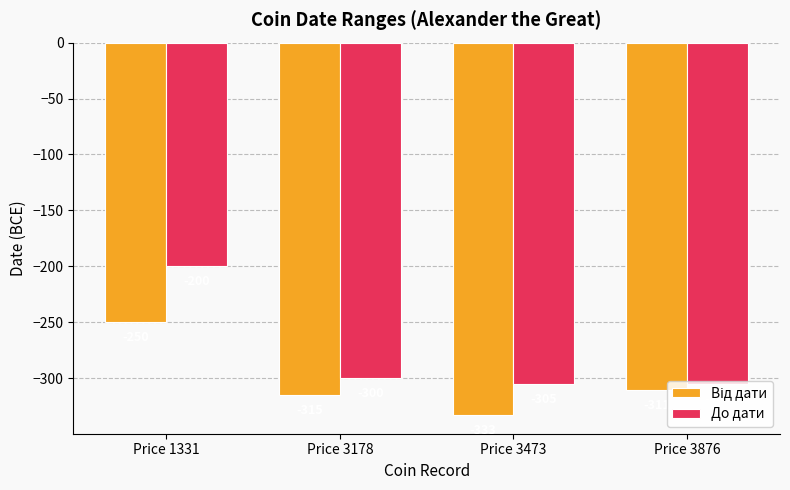

How many data points does each series have?

4